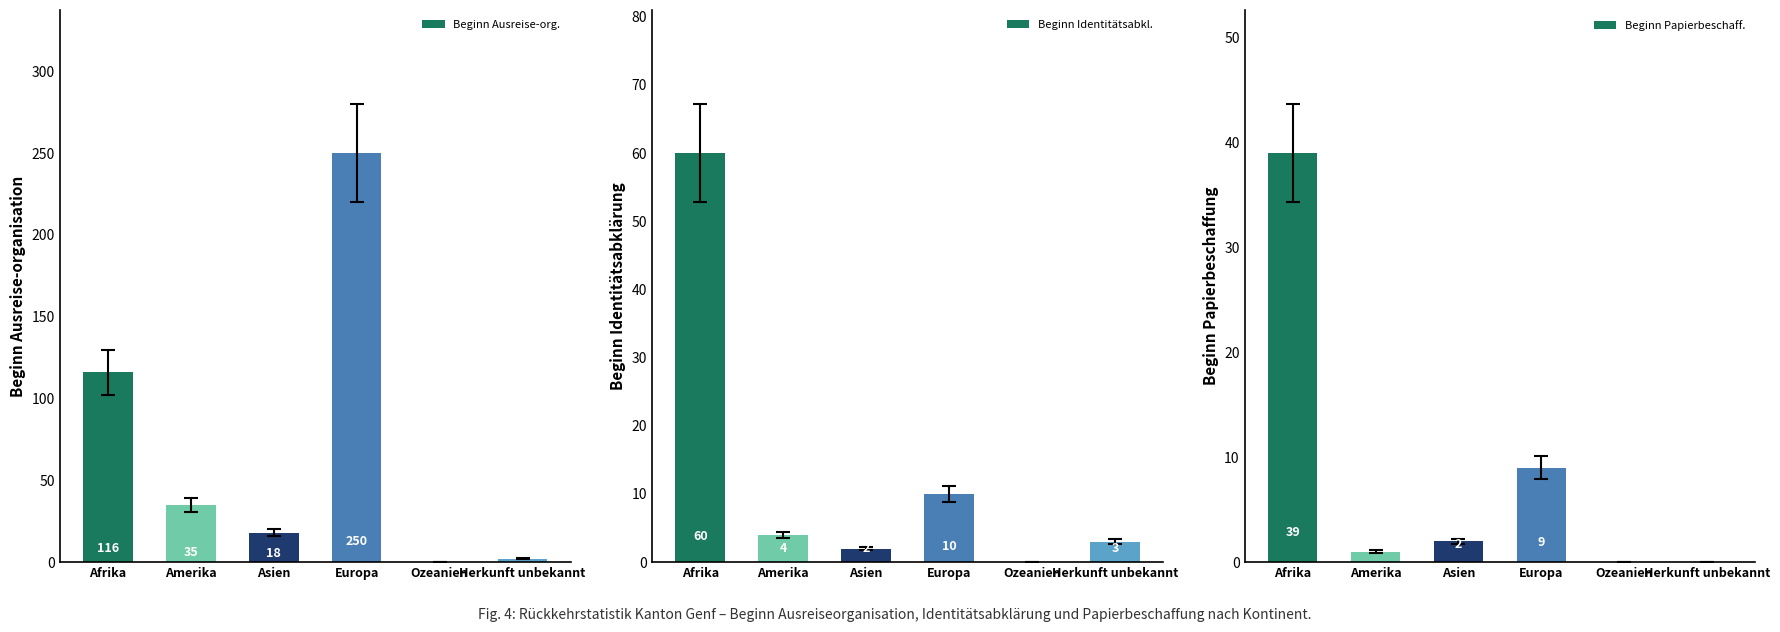

Which label corresponds to the smallest value in the chart?

Ozeanien